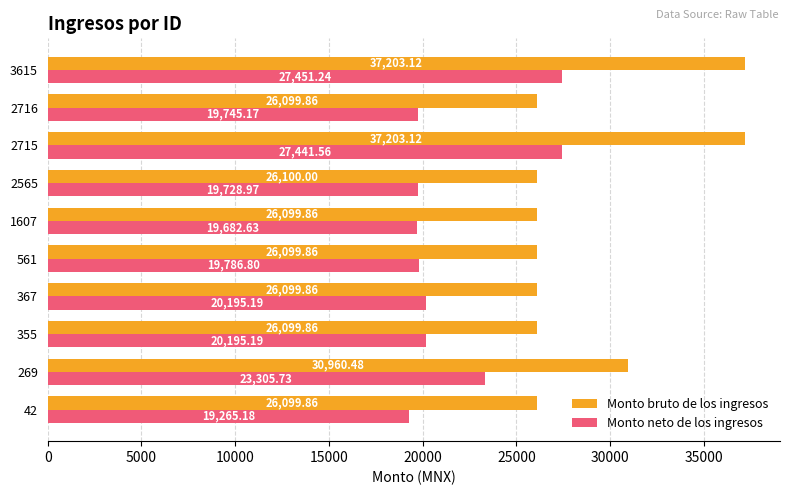

List the series in order of their overall mean, highest first.

Monto bruto de los ingresos, Monto neto de los ingresos